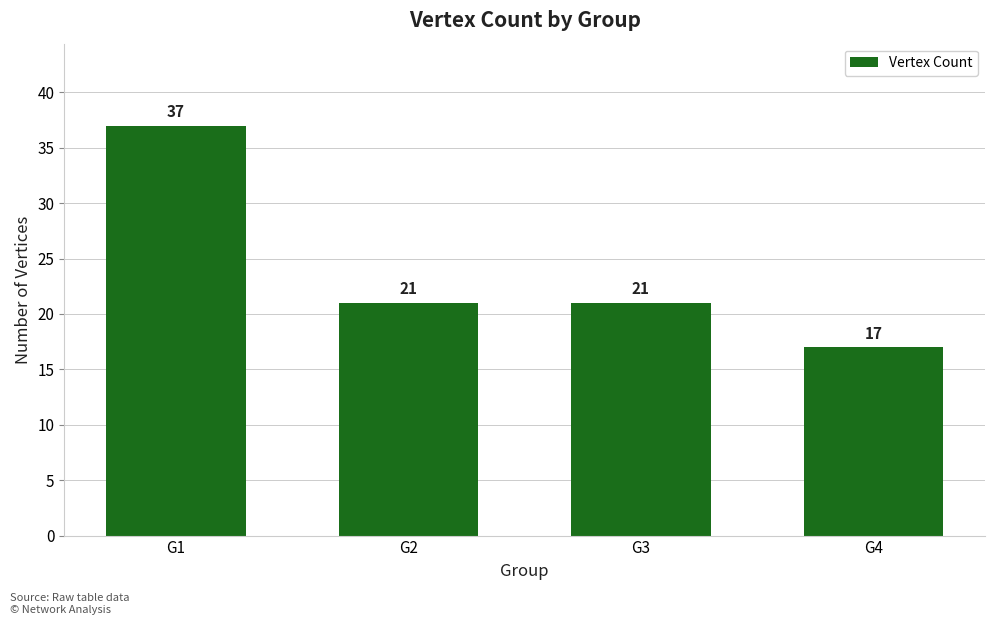

Count the values in the range 21 to 37.

3